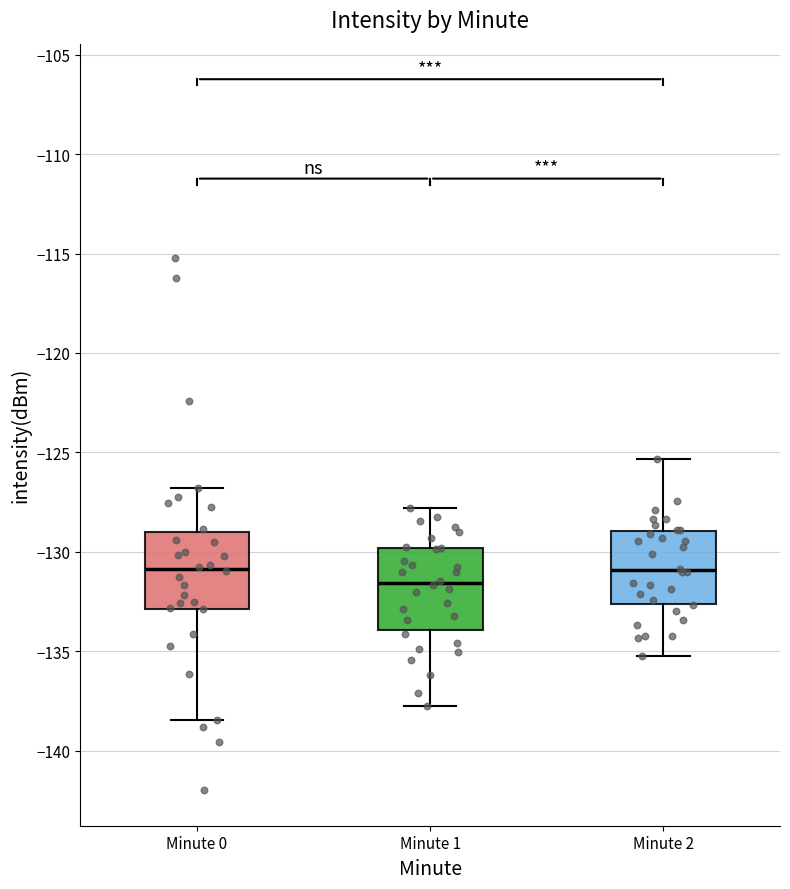

Reading left to right, read every box against the y-axis: the position of its median line, the range the box covers, and the ends of its whiskers. The values are not printed on the chart, so give them approximately, as read against the axis.

Minute 0: median -131.0, box -133.0 to -129.0, whiskers -138.5 to -127.0
Minute 1: median -131.5, box -134.0 to -130.0, whiskers -138.0 to -128.0
Minute 2: median -131.0, box -132.5 to -129.0, whiskers -135.0 to -125.5